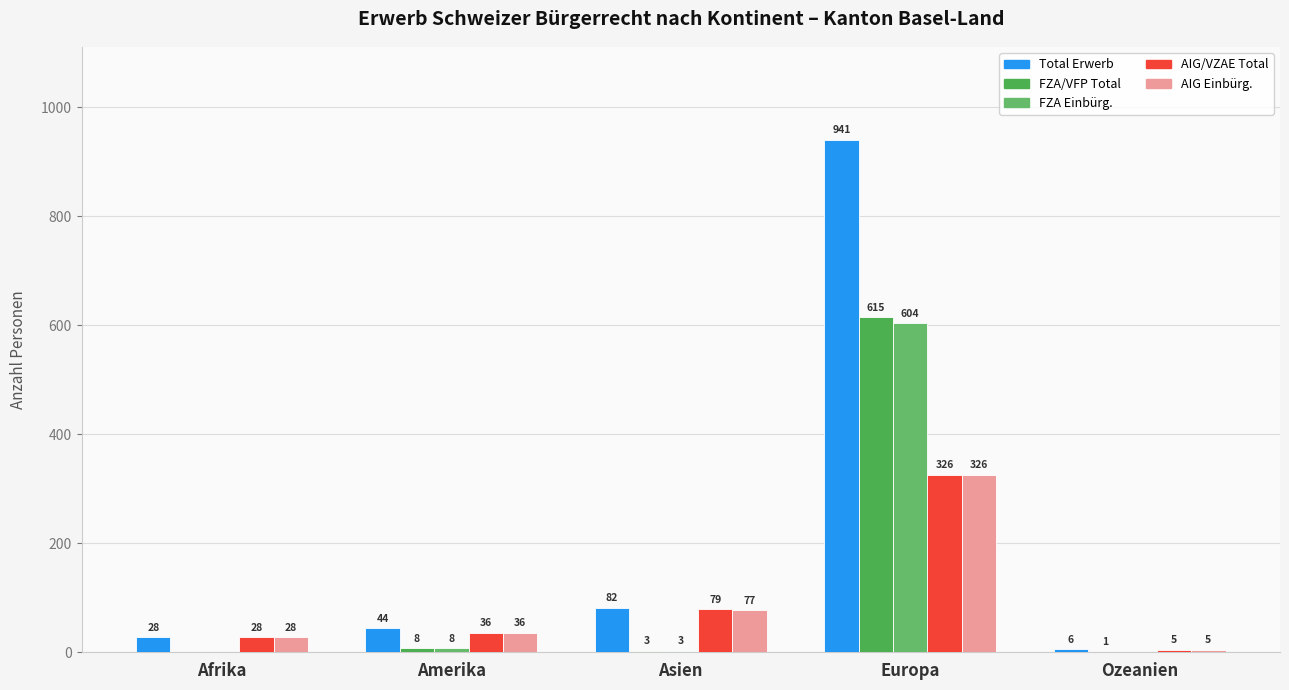

Reading left to right, what are all the values shown in this chart?

Total Erwerb: Afrika=28	Amerika=44	Asien=82	Europa=941	Ozeanien=6
FZA/VFP Total: Afrika=0	Amerika=8	Asien=3	Europa=615	Ozeanien=1
FZA Einbürg.: Afrika=0	Amerika=8	Asien=3	Europa=604	Ozeanien=0
AIG/VZAE Total: Afrika=28	Amerika=36	Asien=79	Europa=326	Ozeanien=5
AIG Einbürg.: Afrika=28	Amerika=36	Asien=77	Europa=326	Ozeanien=5